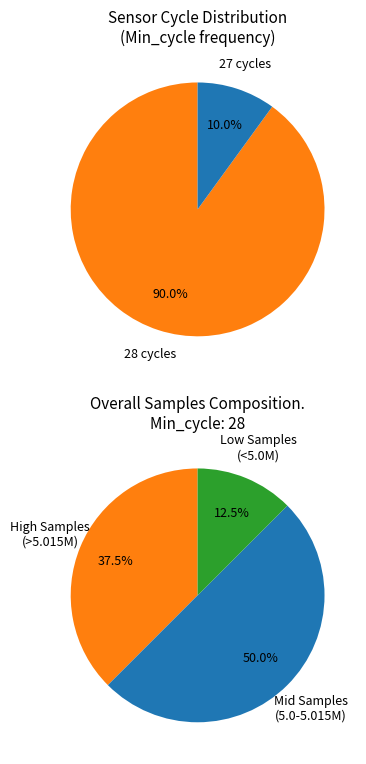

Rank the categories by value from highest to lowest.

Min_cycle=28, Min_cycle=27